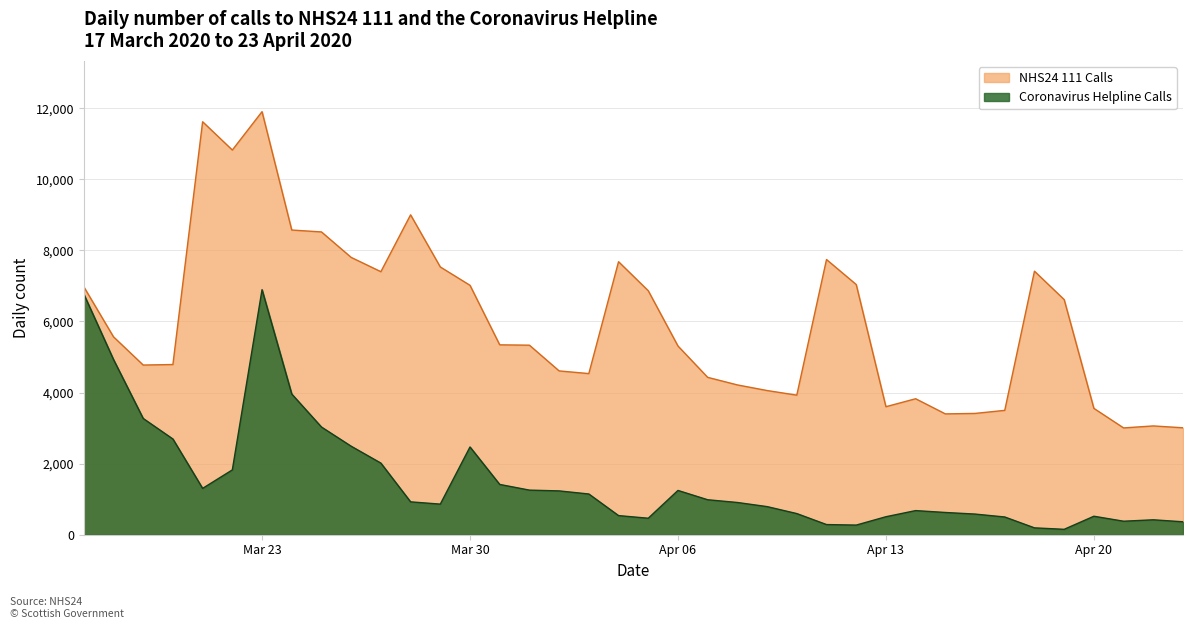

True or false: Coronavirus Helpline Calls and NHS24 111 Calls cross at least once.

False